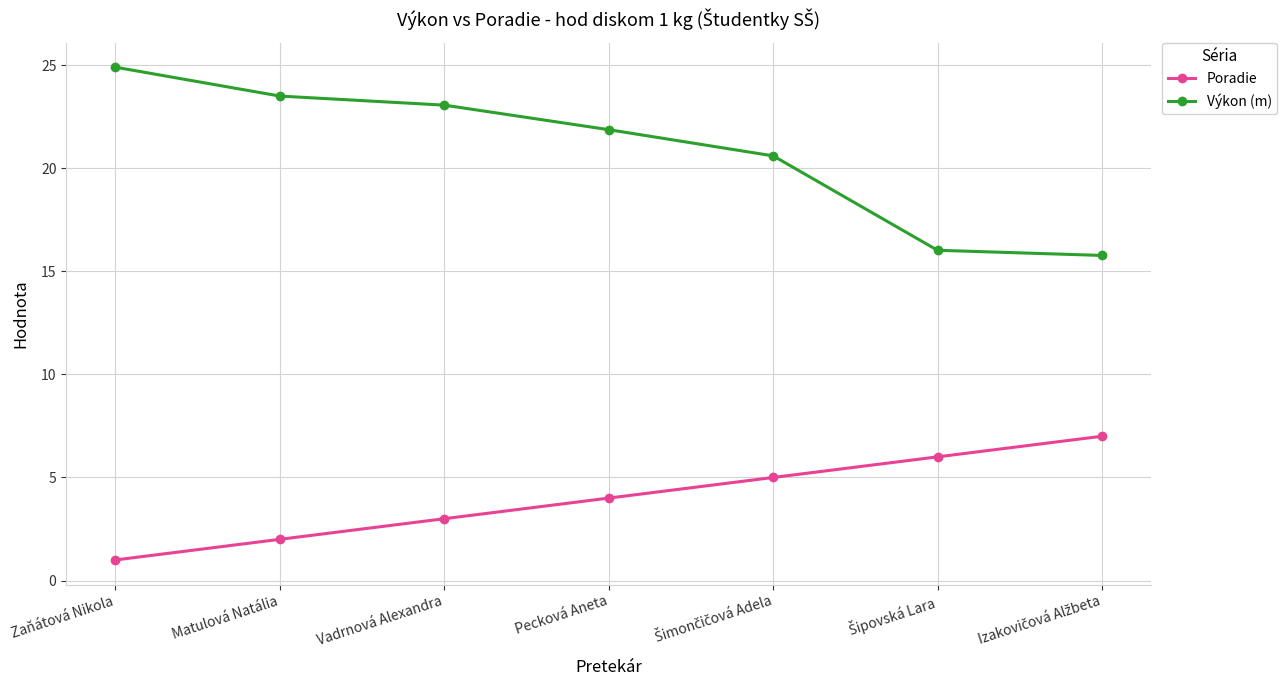

True or false: Poradie and Výkon (m) cross at least once.

False